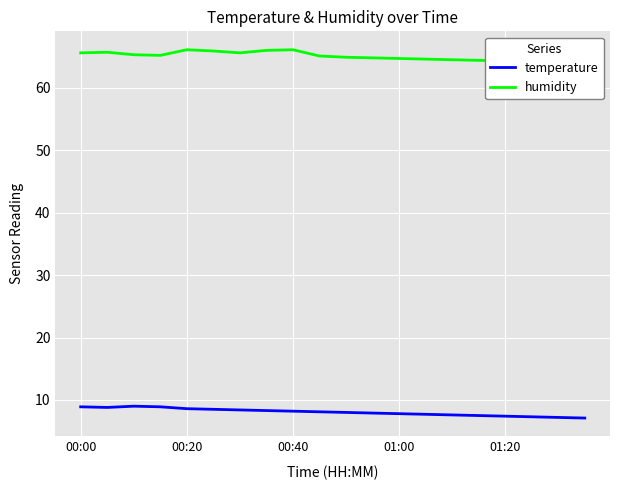

The temperature series shows 13.4 at 00:40. True or false?

False